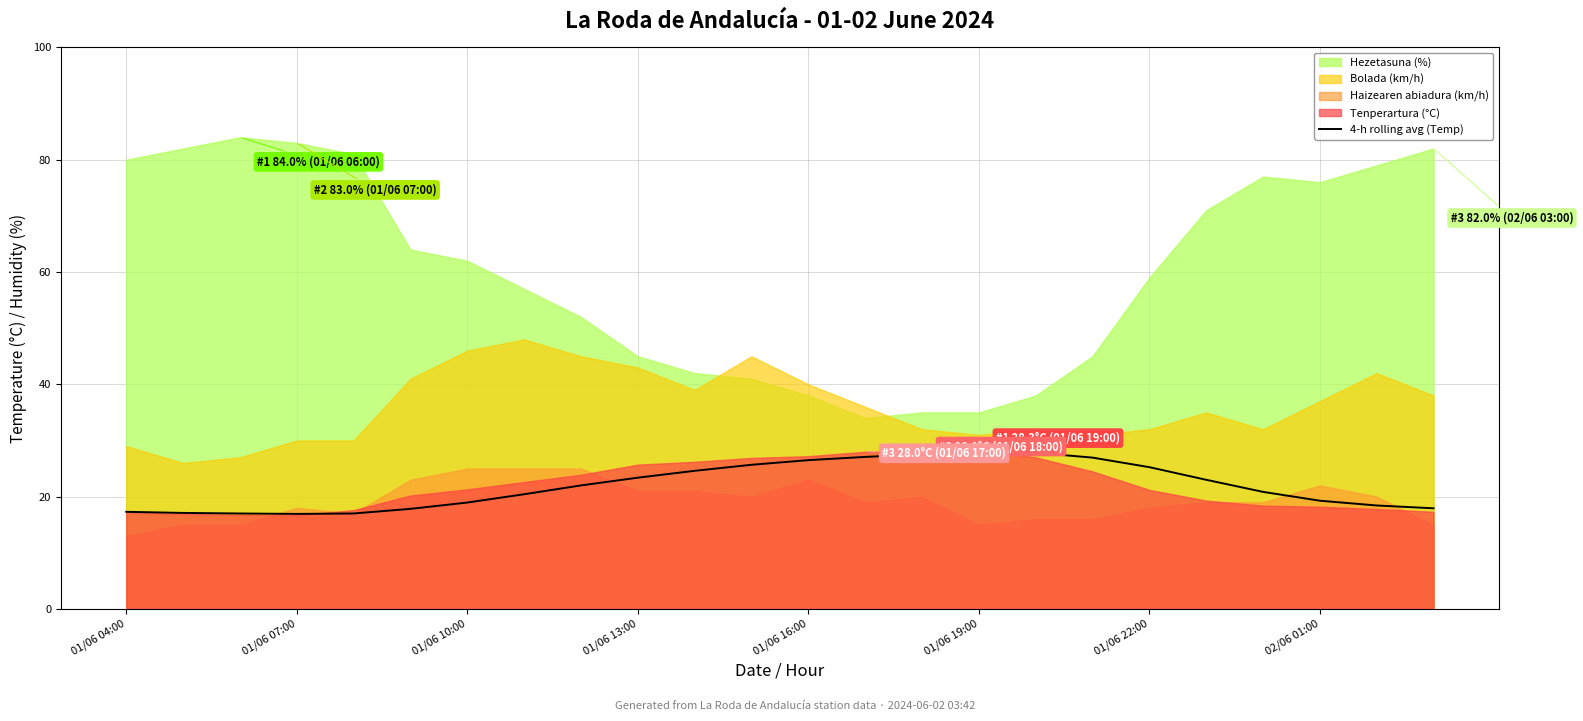

What is the lowest value of the 4-h rolling avg (Temp) series?

16.9